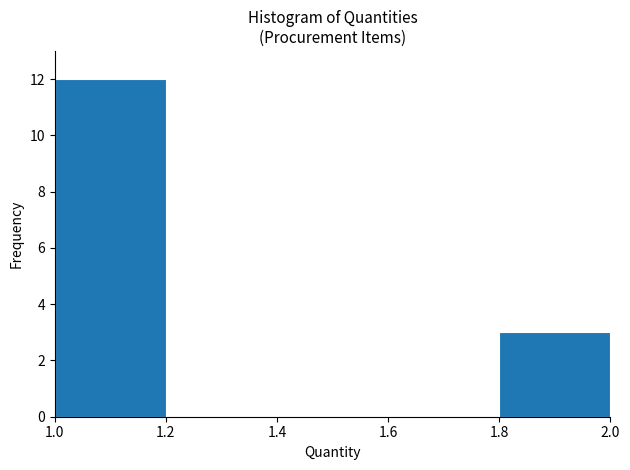

Reading left to right, transcribe this chart: for each bar, give the range it covers on the x-axis and its height. The values are not printed on the chart, so give them approximately, as read against the axis.

1.0 to 1.2: 12
1.2 to 1.4: 0
1.4 to 1.6: 0
1.6 to 1.8: 0
1.8 to 2.0: 3